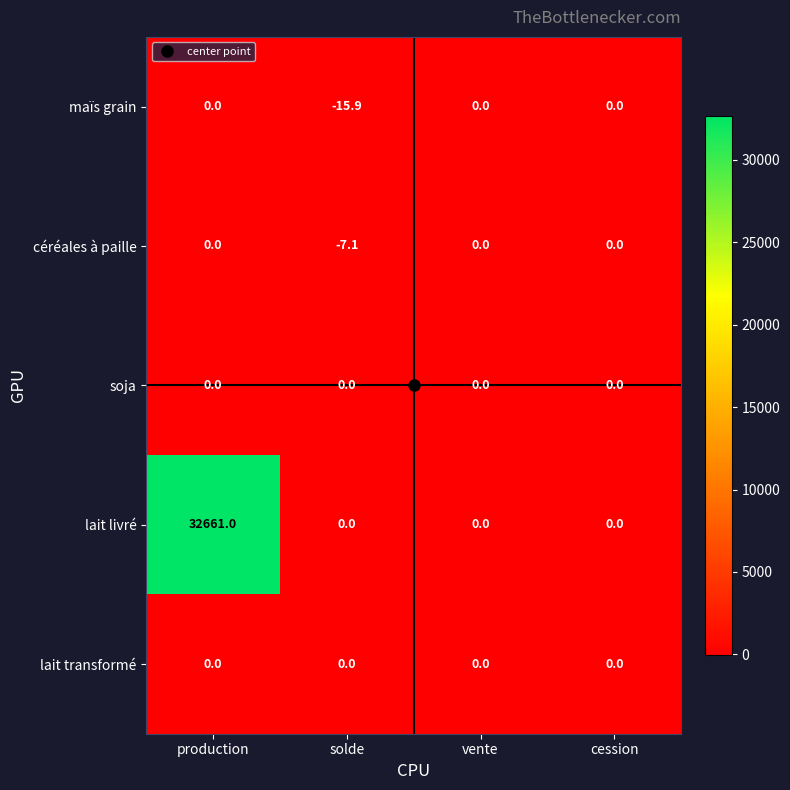

At which category is the sum across all series the highest?

production